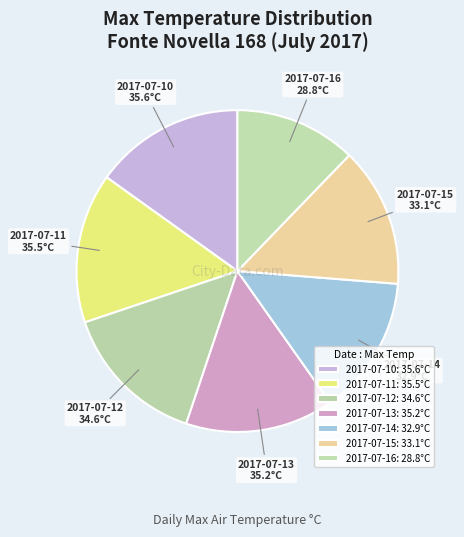

True or false: 2017-07-12 accounts for 20% of the total.

False